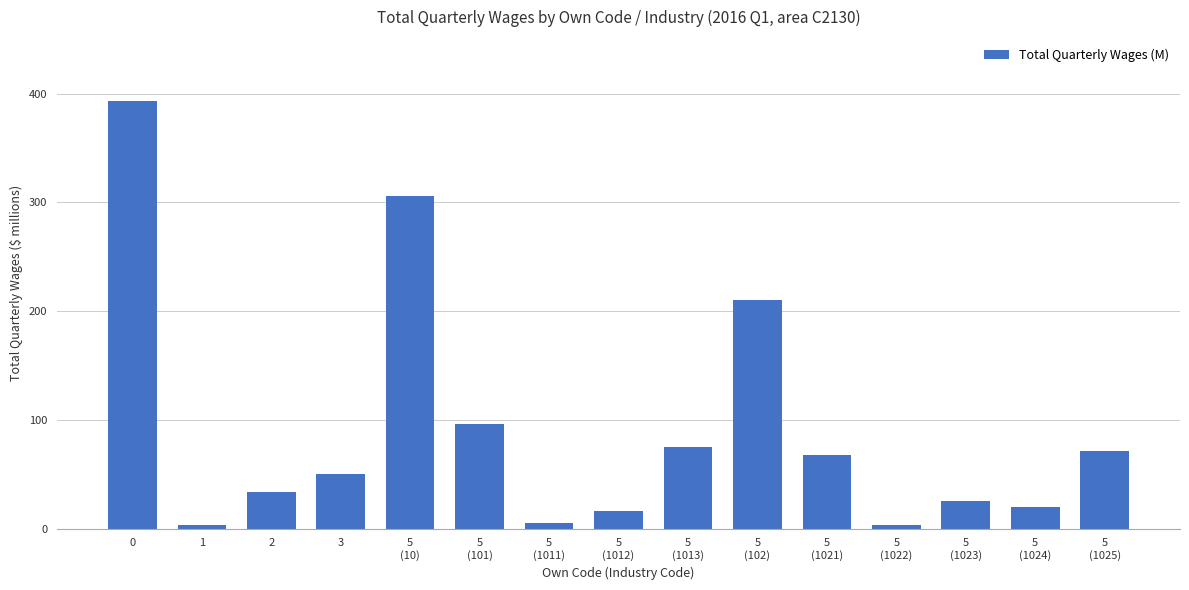

True or false: the data shows 25.9 at 5
(1023).

True